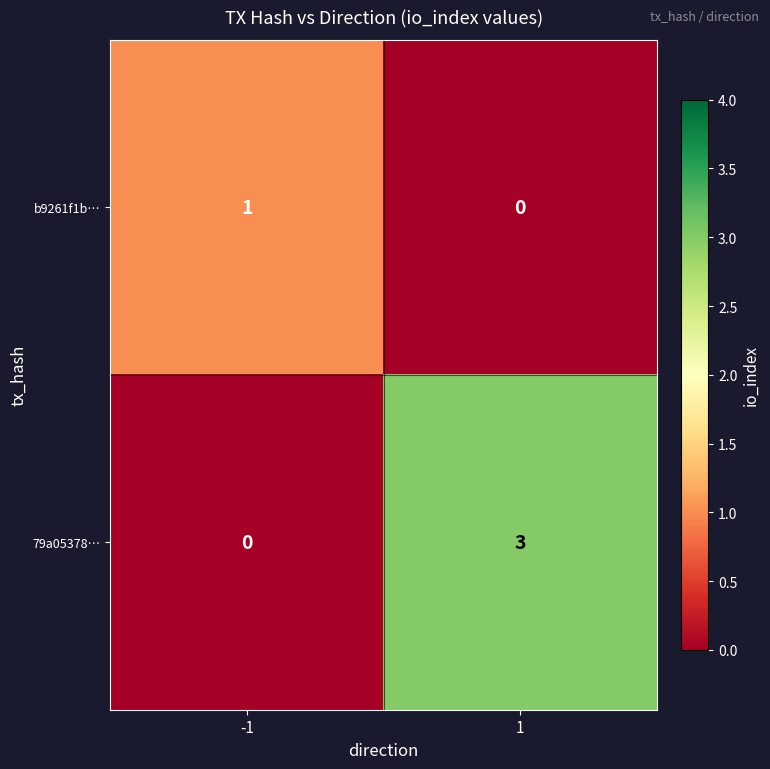

Rank the series by their average value, from lowest to highest.

b9261f1b…, 79a05378…